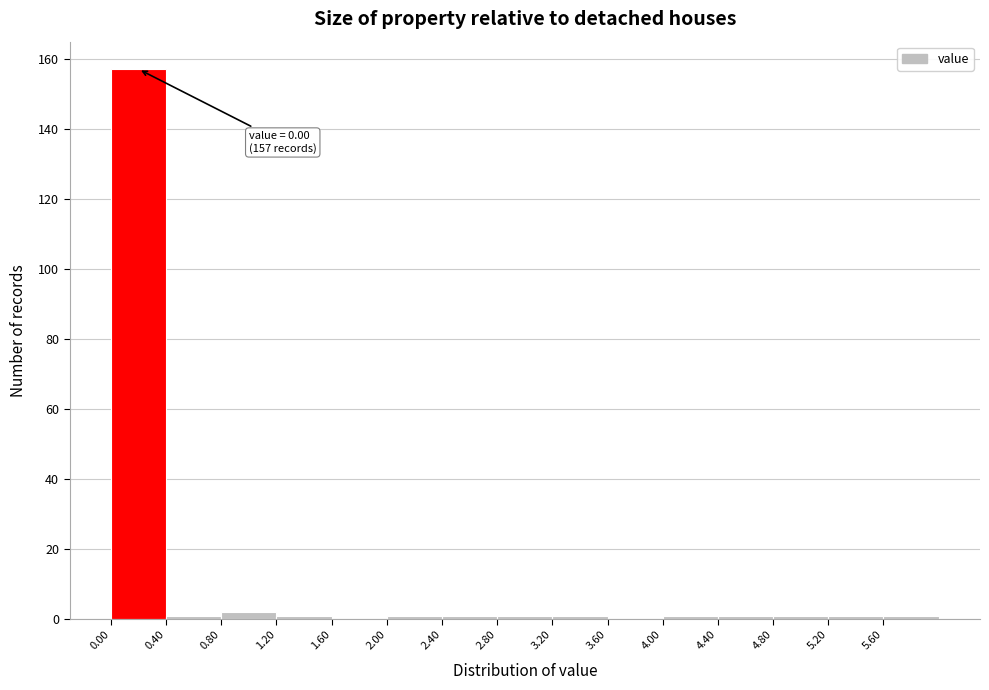

Which range on the x-axis has the tallest bar?

0.0 to 0.4